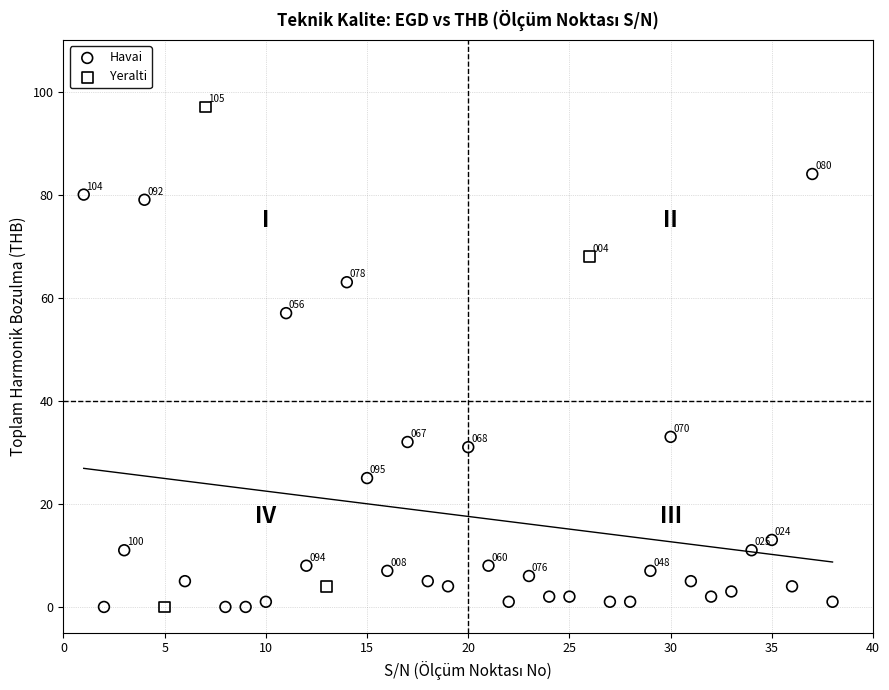

Which series has the largest Y range (max minus min)?

Yeralti